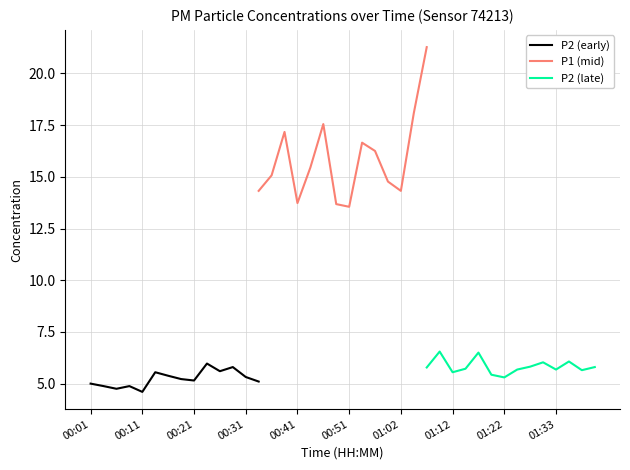

Is this an area chart (filled region under the line)?

No